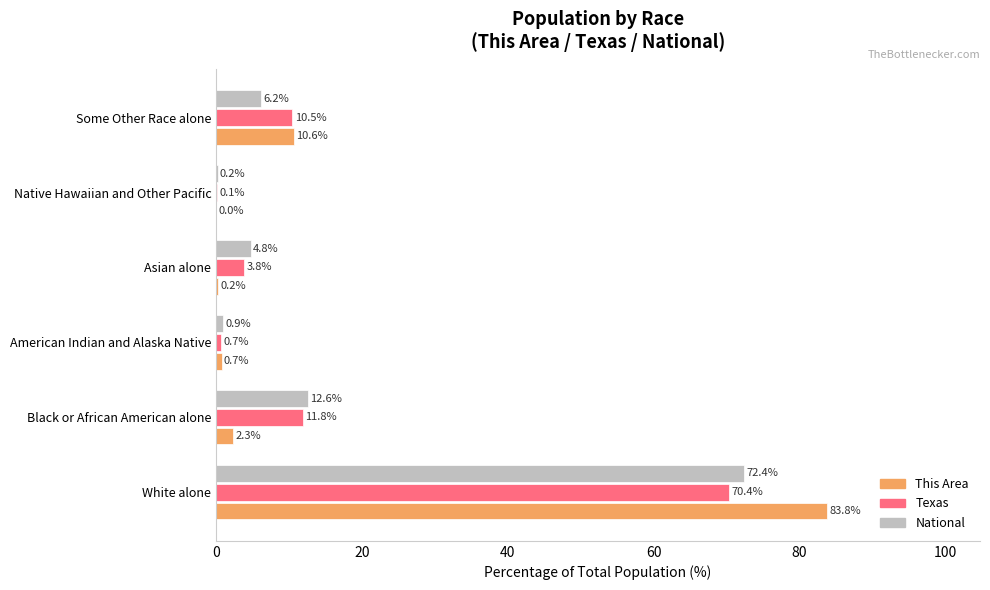

The This Area series shows 83.8 at White alone. True or false?

True